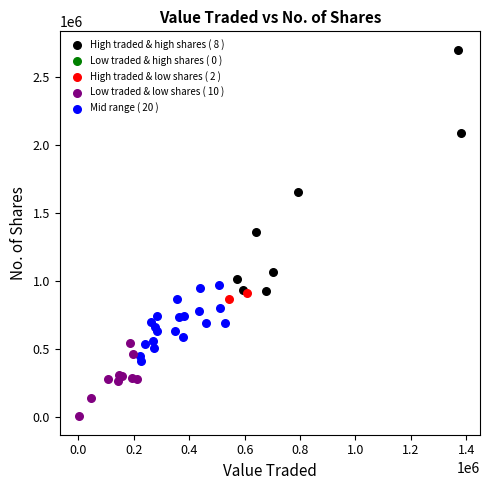

Which series reaches the minimum Y coordinate?

Low traded & low shares ( 10 )